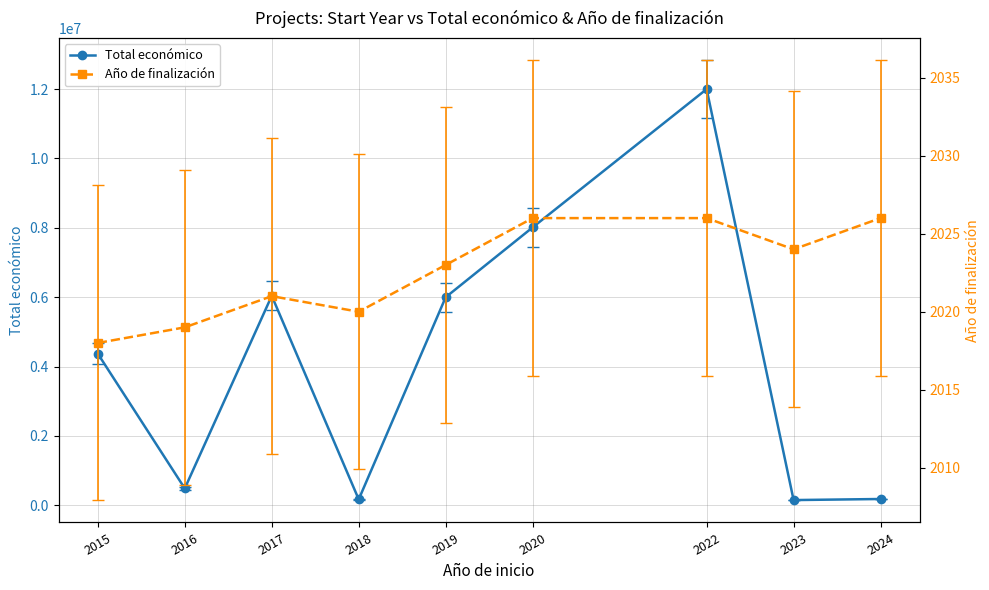

What is the smallest value displayed?

2018